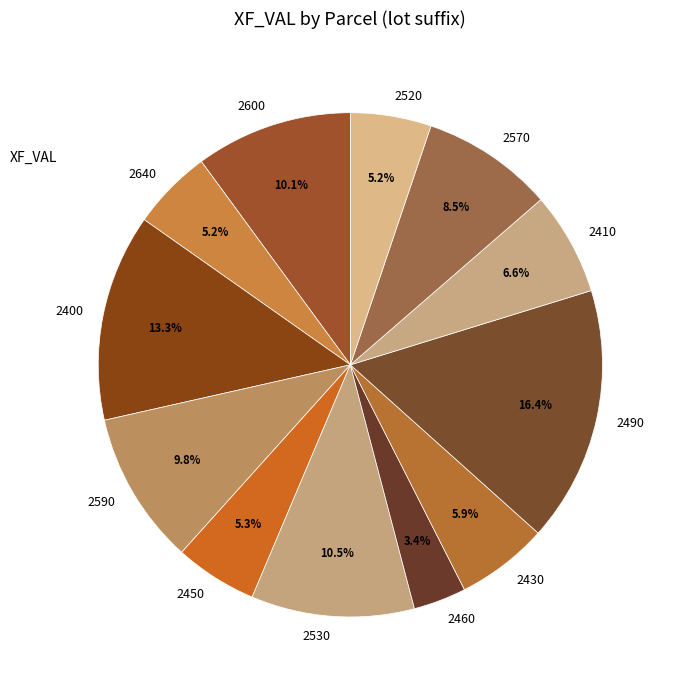

To the nearest percent, what is the difference between the largest and smallest slice percentages?

13%